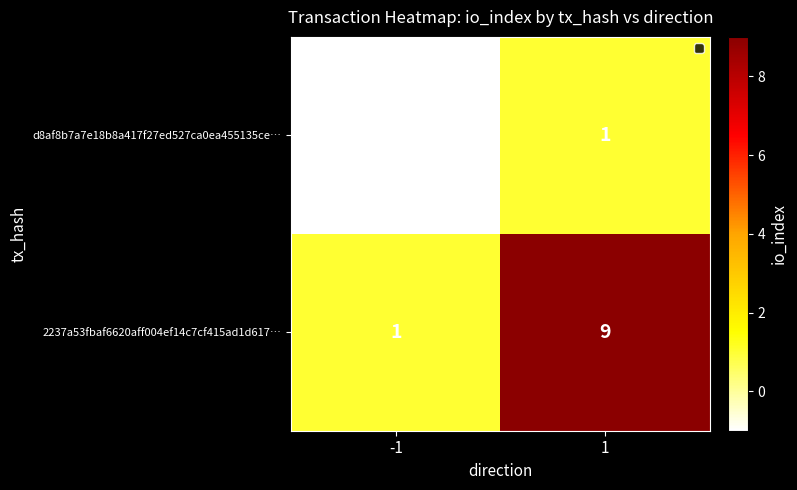

Rank the series at -1 from highest to lowest value.

2237a53fbaf6620aff004ef14c7cf415ad1d617…, d8af8b7a7e18b8a417f27ed527ca0ea455135ce…